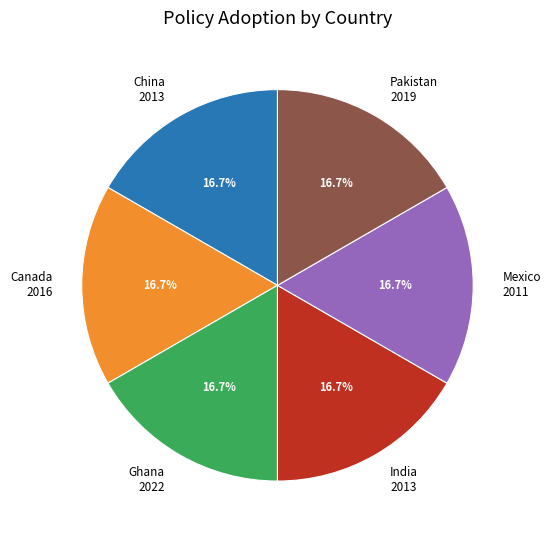

What is the ratio of the value at Ghana 2022 to the value at China 2013?

1.0